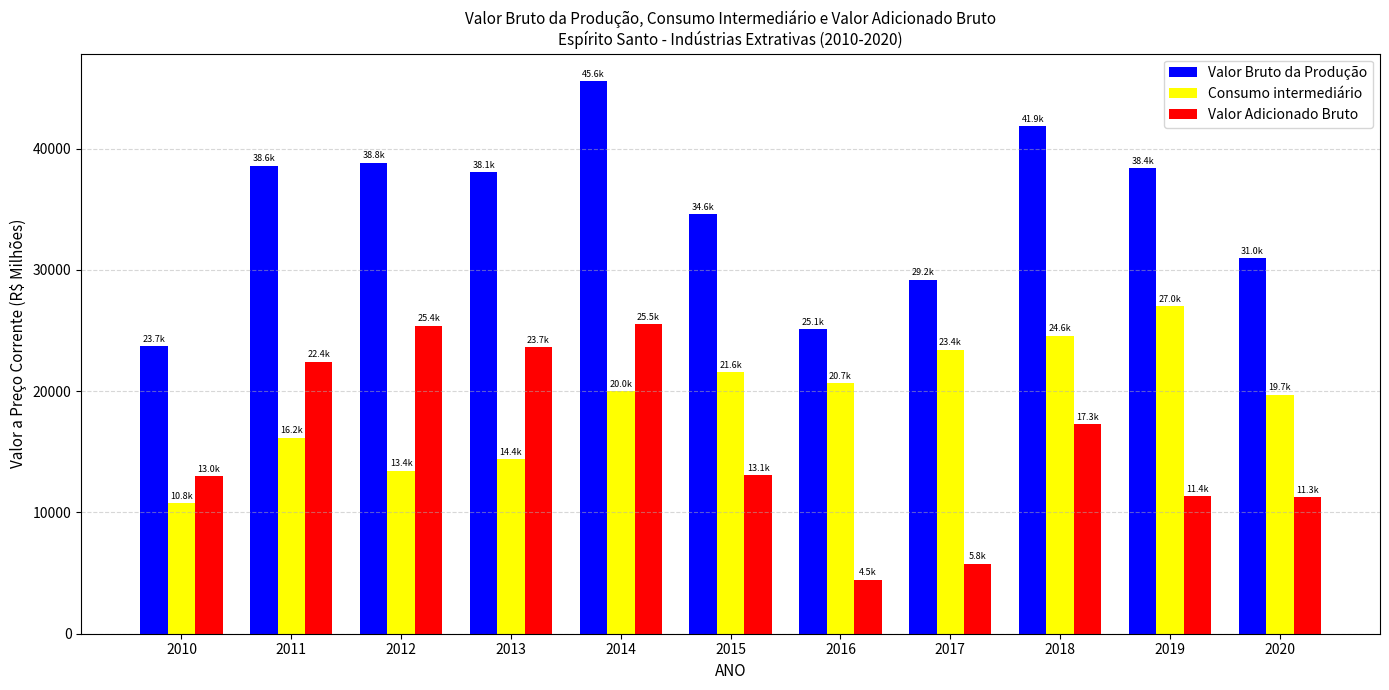

What is the minimum value shown in the chart?

4469.6